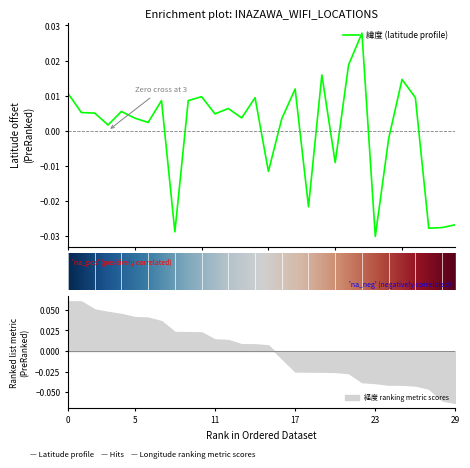

Which category has the lowest value in the 経度 ranking metric scores series?

29